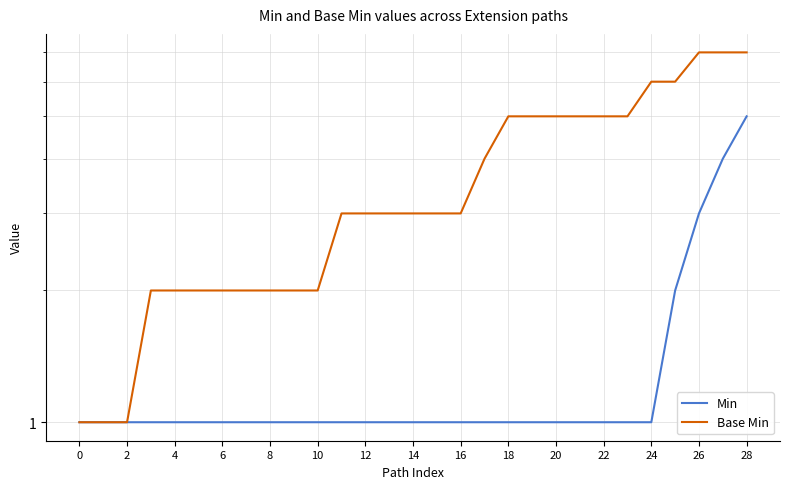

What is the lowest value of the Base Min series?

1